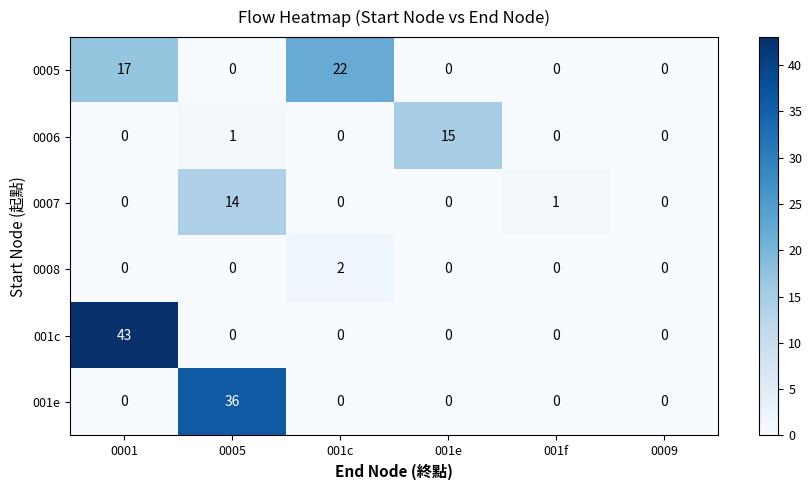

What is the sum of all 001e values?

36